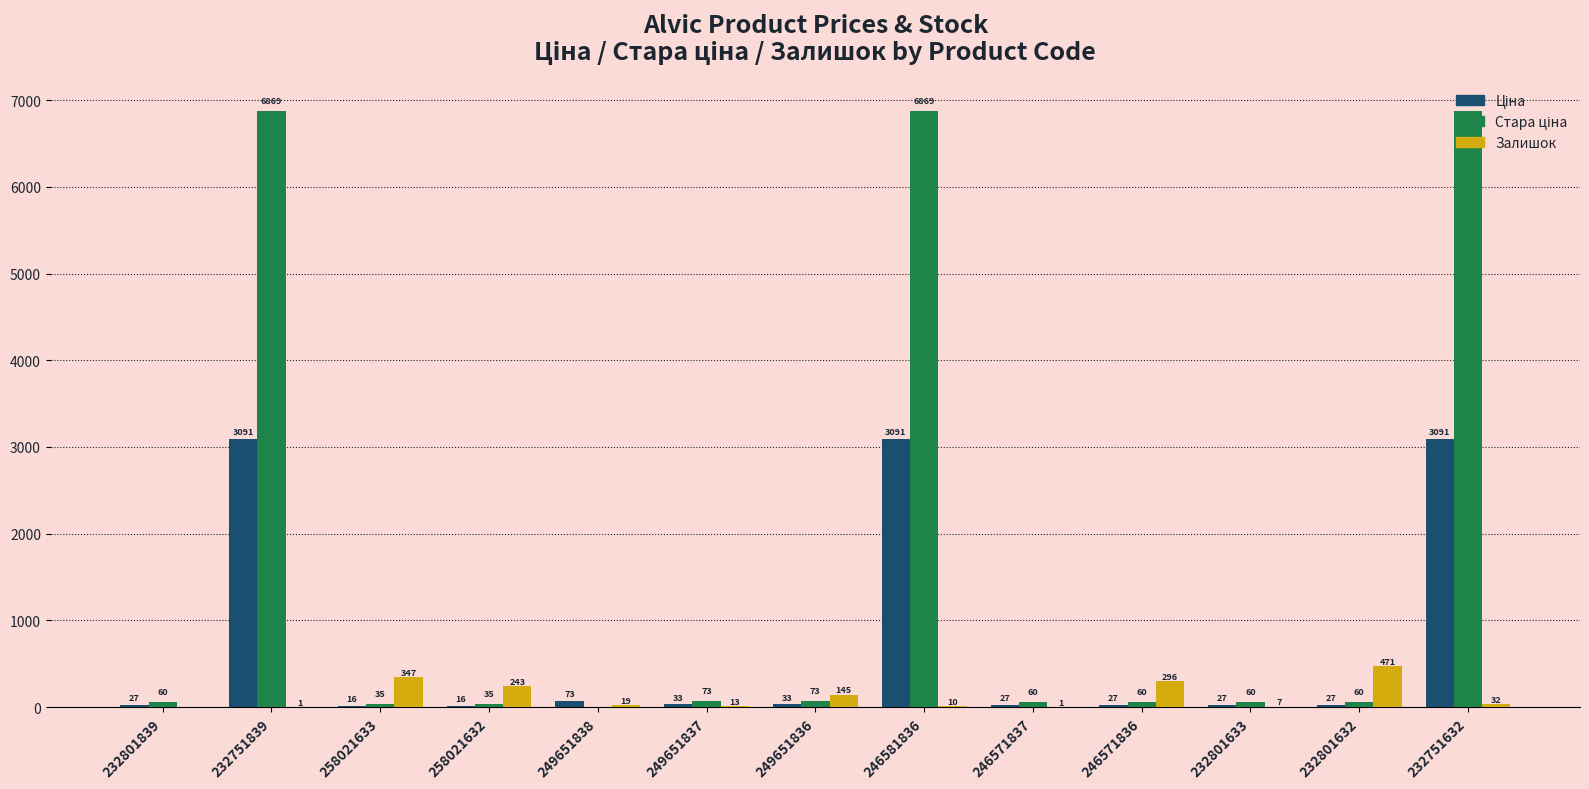

What is the sum of the Залишок values at 258021633 and 246571836?

643.0